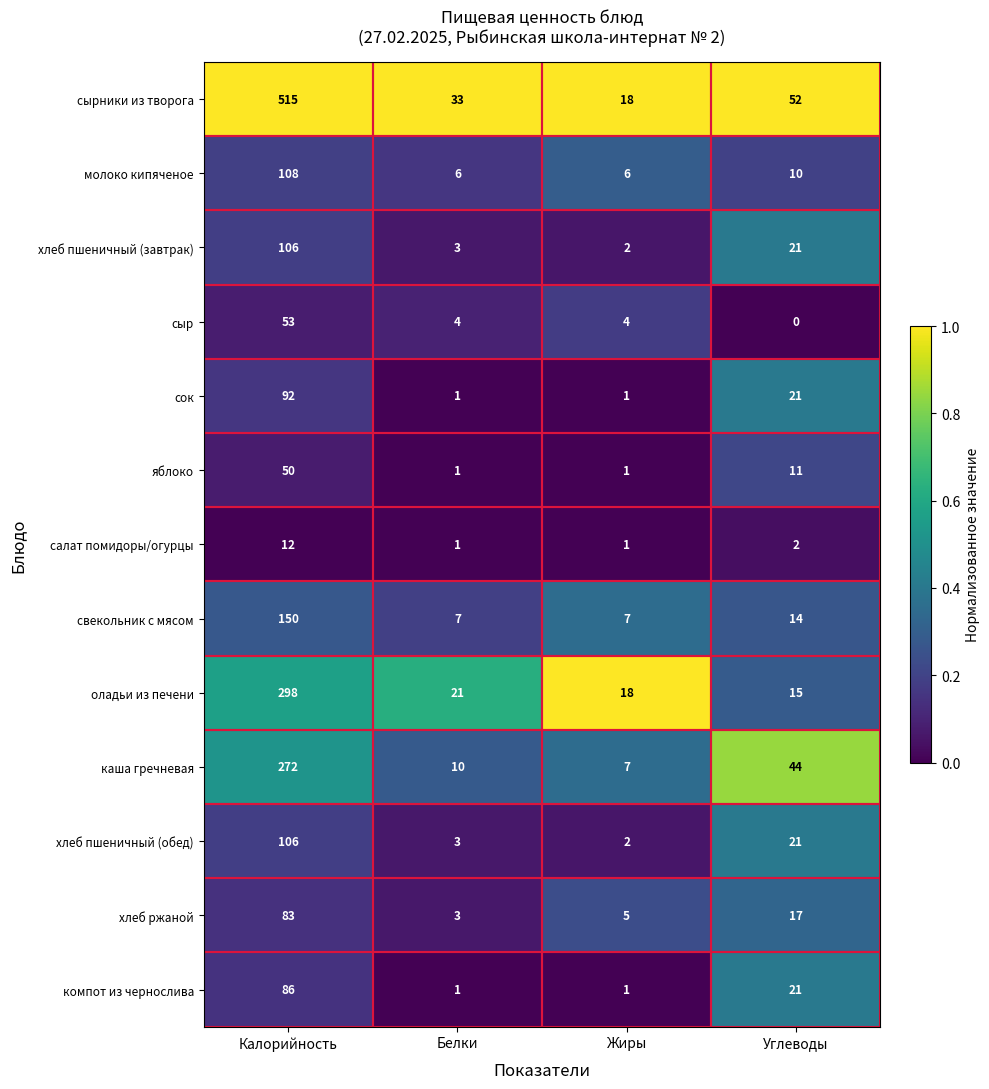

What value does the свекольник с мясом series have at Жиры?

7